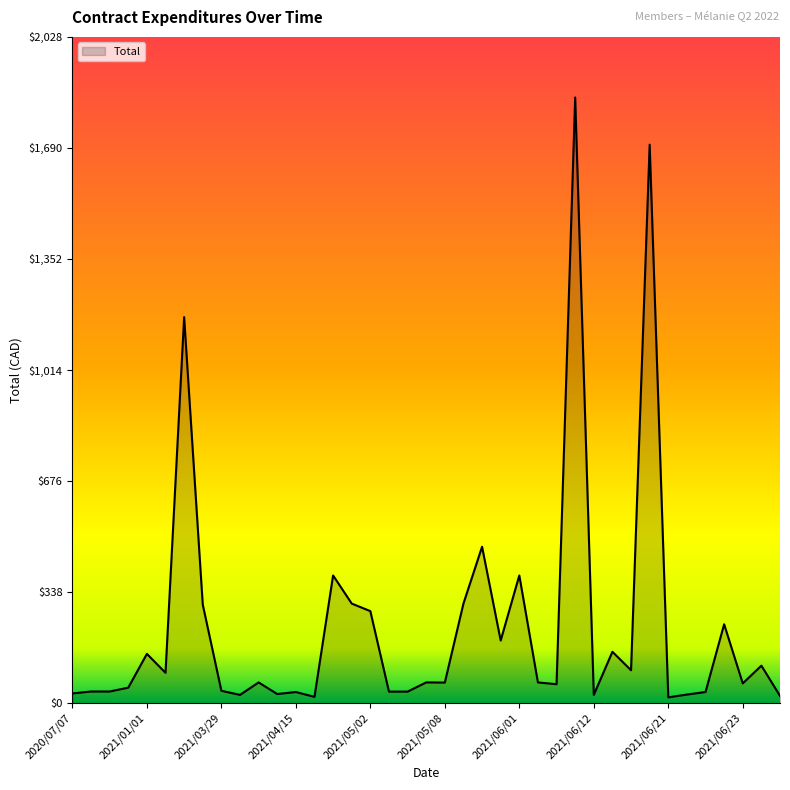

True or false: there are more than 1 points higher than both neighbors.

True